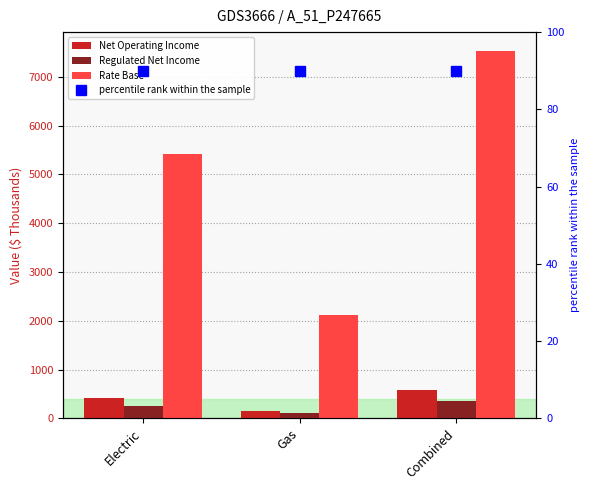

What is the difference between the maximum and second lowest values in the Rate Base series?

2112.7